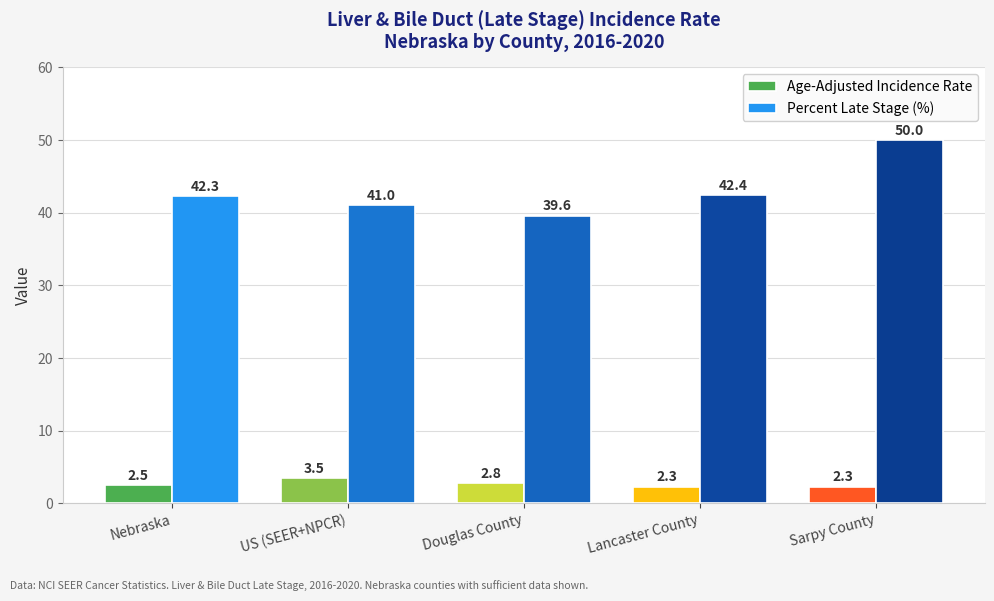

What is the spread (max minus min) of values at Nebraska?

39.8